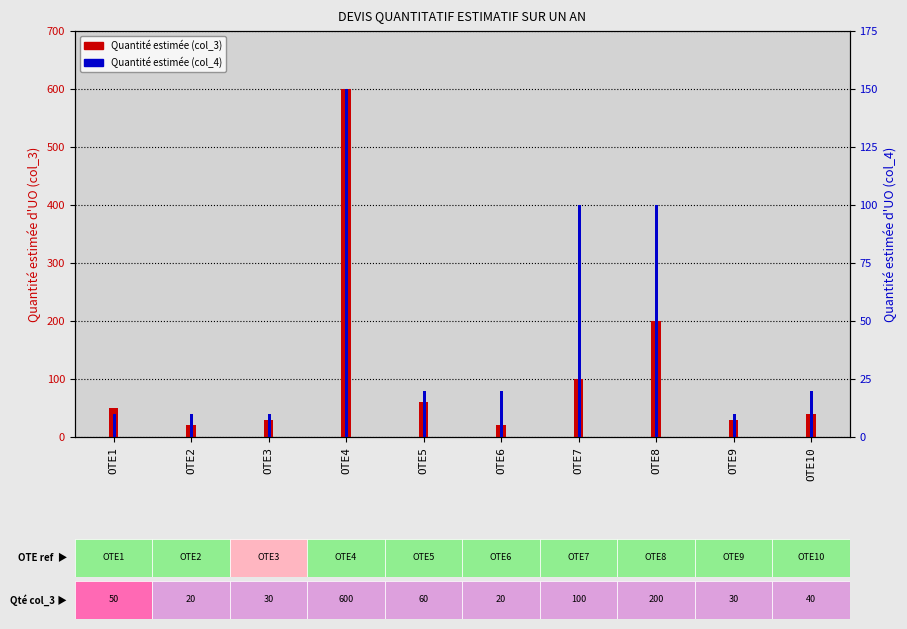

What is the greatest value displayed?

600